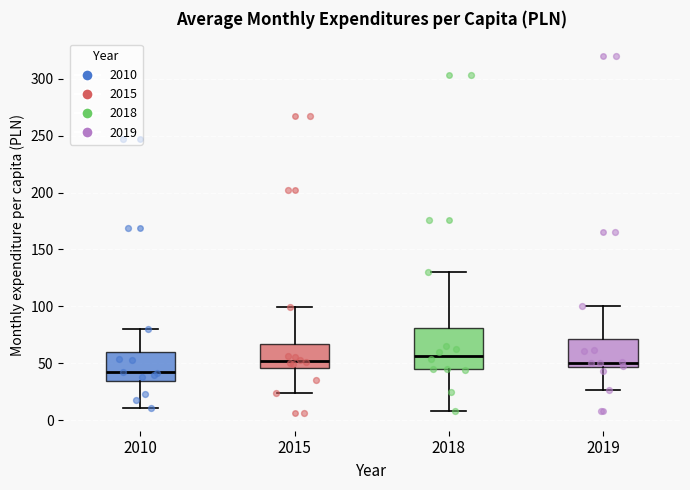

Which box is the tallest, from its lower edge to its upper edge?

2018